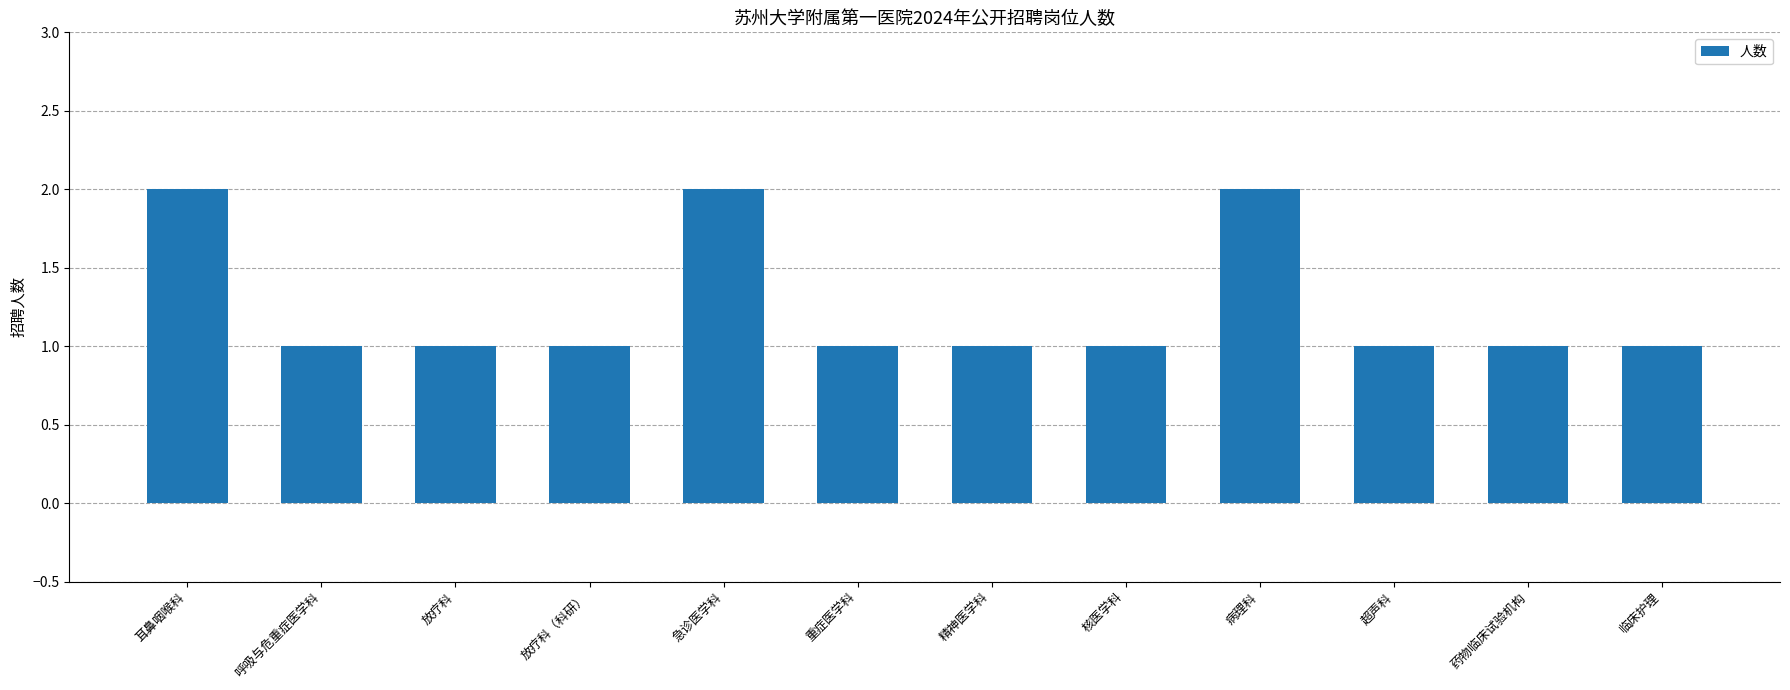

What is the sum of all values?

15